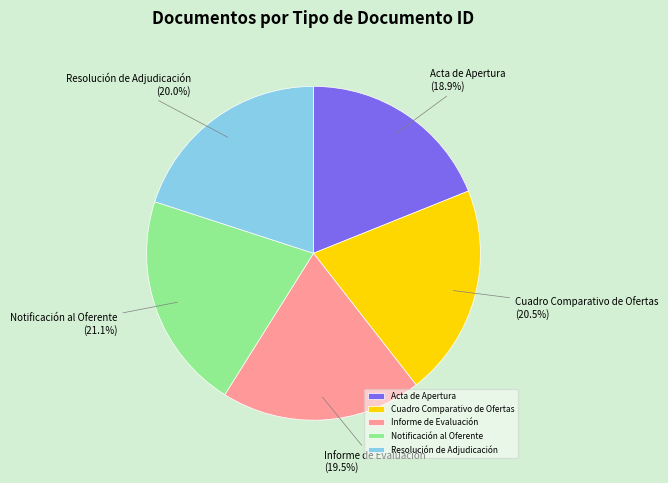

What is the largest slice in the pie chart?

Notificación al Oferente